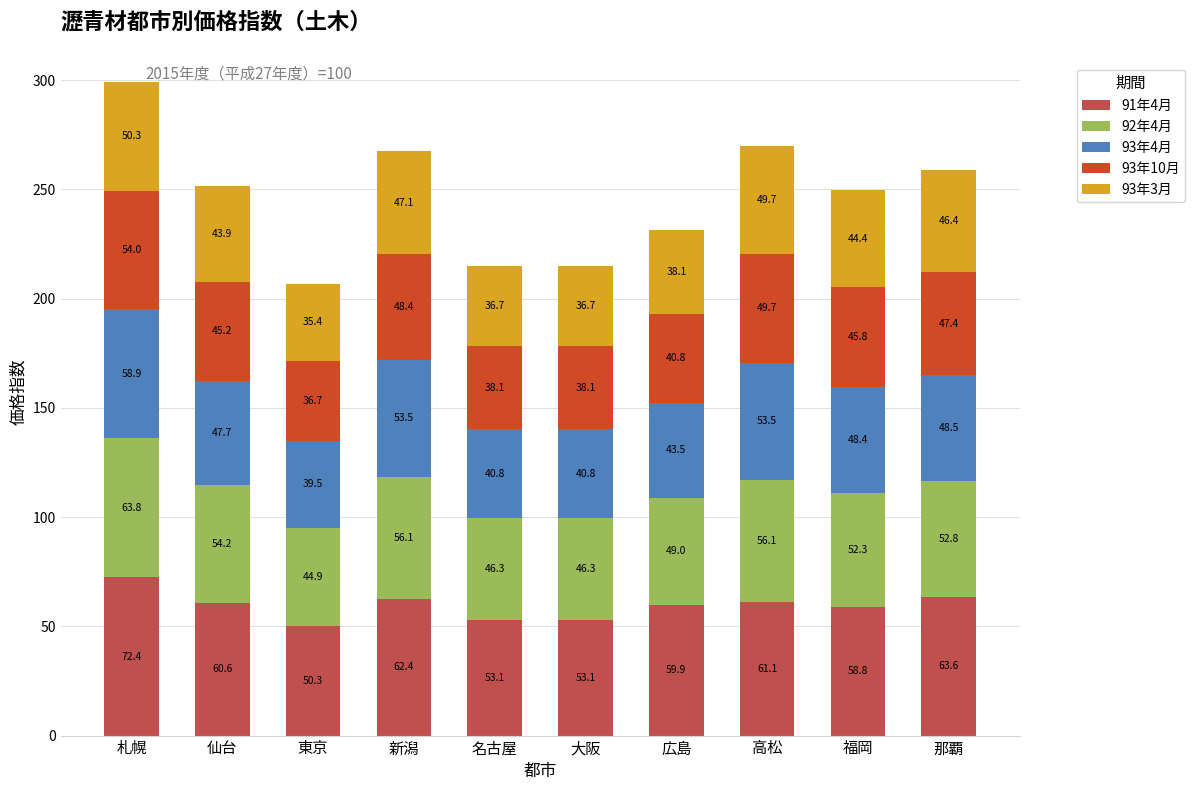

At which category is the sum across all series the highest?

札幌